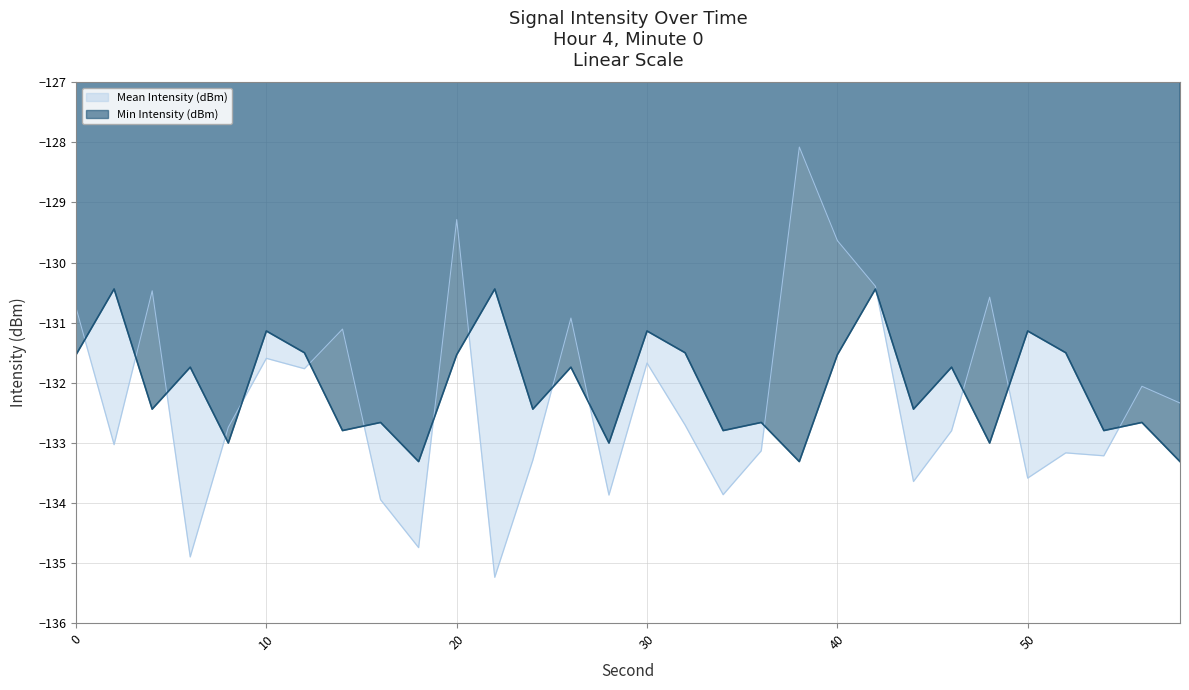

True or false: Min Intensity (dBm) and Mean Intensity (dBm) intersect in this chart.

True